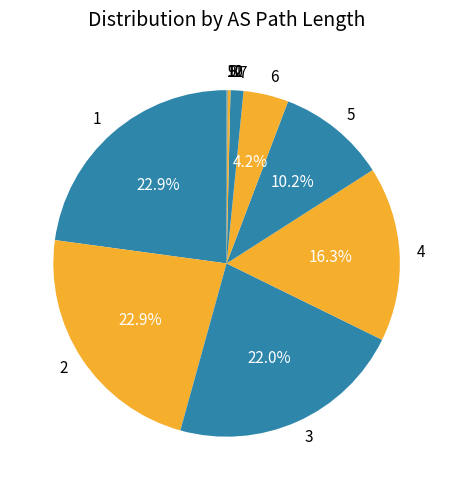

Is there a majority slice in this chart?

No